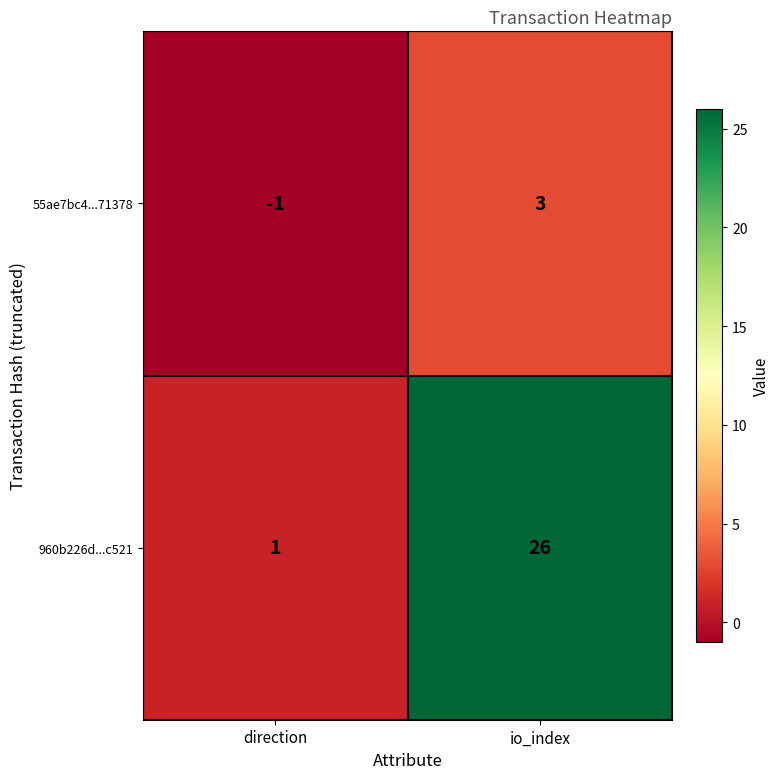

What is the difference between the 960b226d...c521 values at direction and io_index?

25